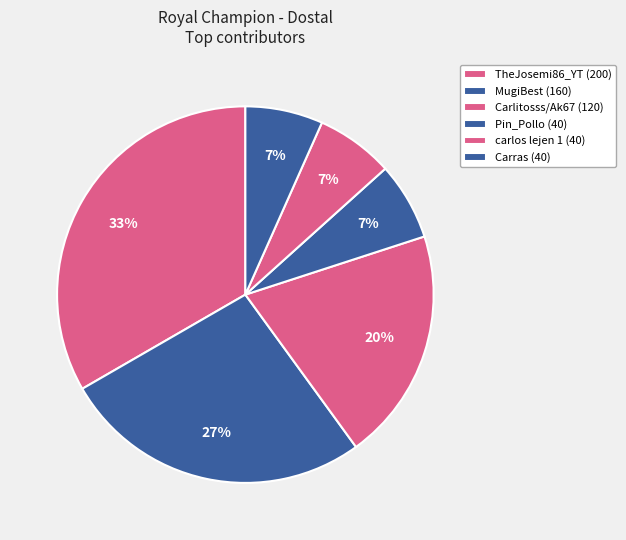

To the nearest percent, what is the difference between the Carlitosss/Ak67 (120) and carlos lejen 1 (40) slice percentages?

13%